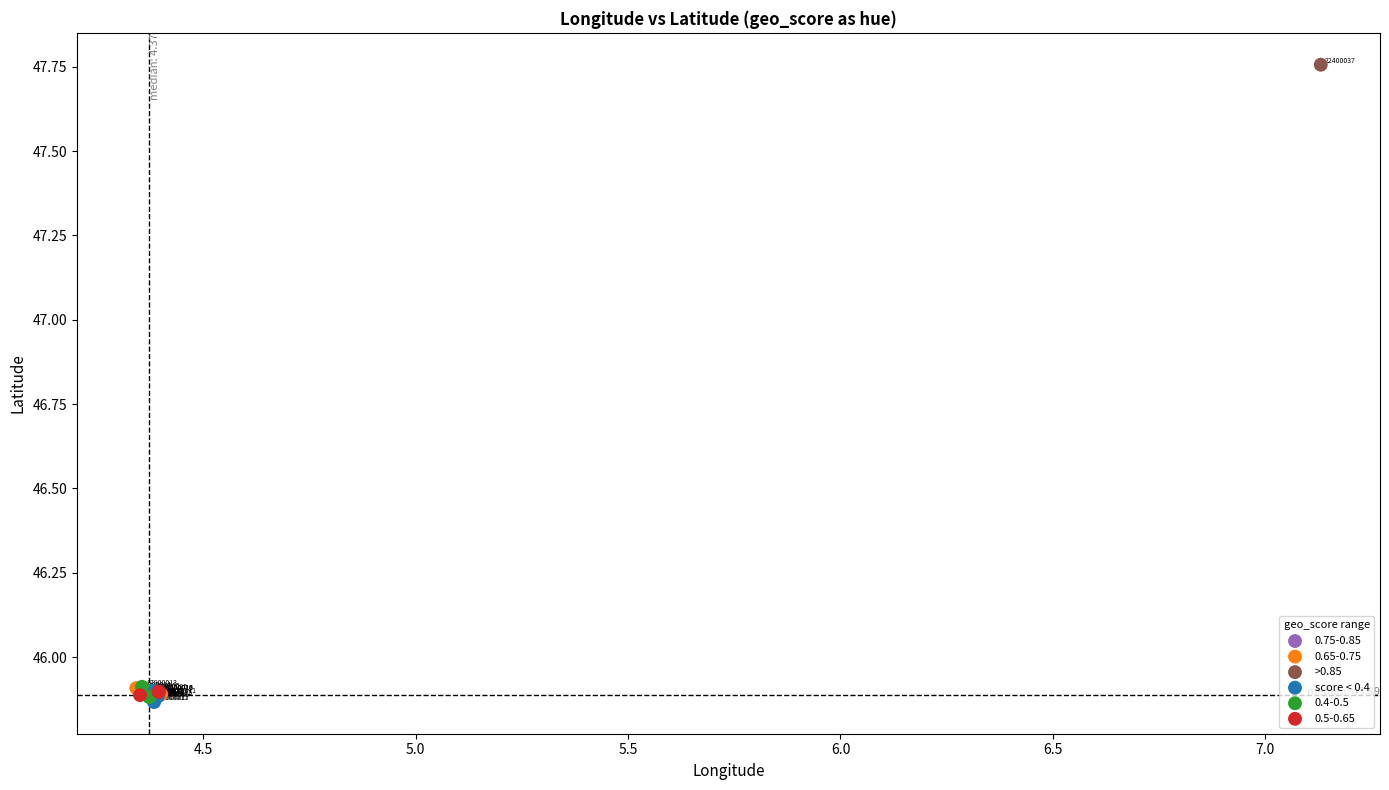

Which series reaches the maximum Y coordinate?

>0.85